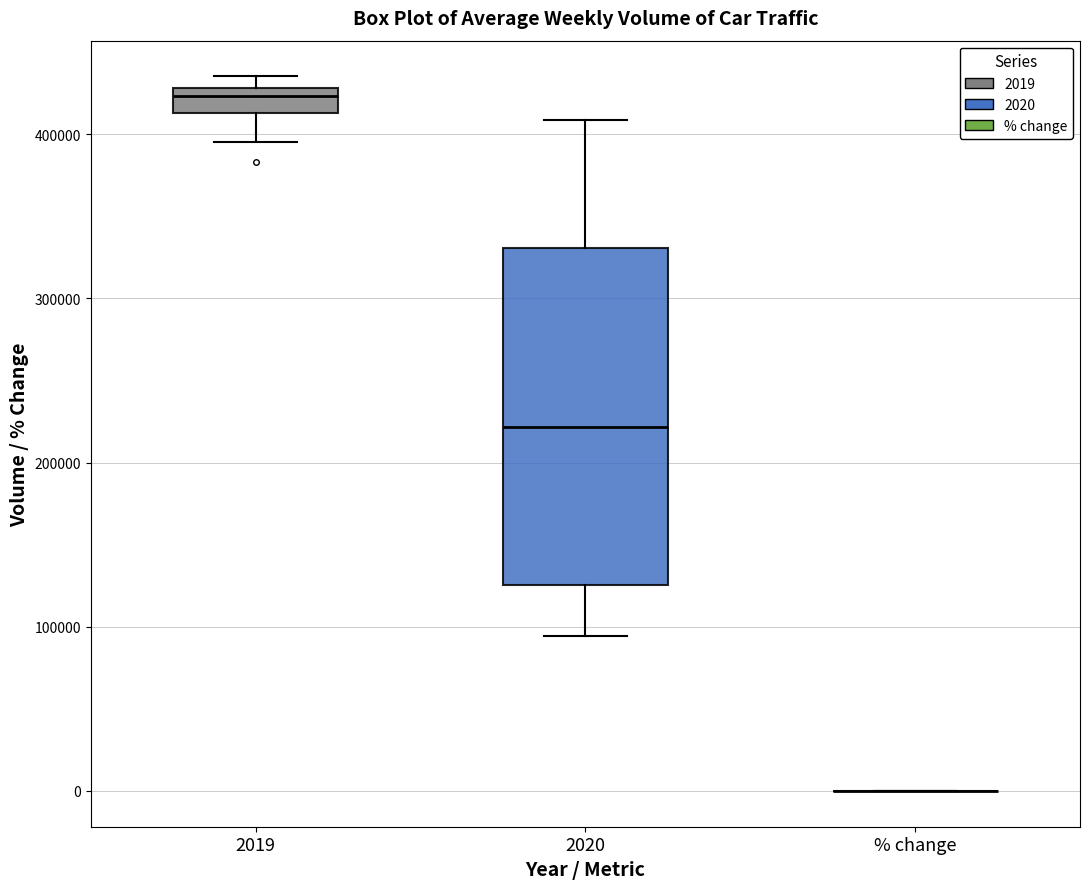

Reading left to right, read every box against the y-axis: the position of its median line, the range the box covers, and the ends of its whiskers. The values are not printed on the chart, so give them approximately, as read against the axis.

2019: median 420000, box 410000 to 430000, whiskers 400000 to 440000
2020: median 220000, box 130000 to 330000, whiskers 90000 to 410000
% change: box collapsed to a line at 0, whiskers 0 to 0